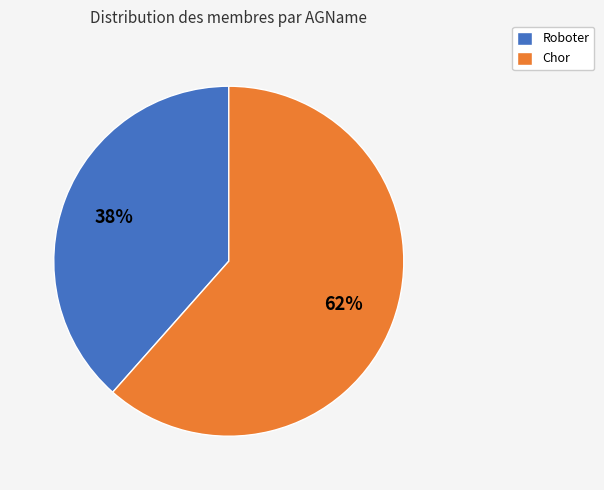

How many segments does this pie chart have?

2